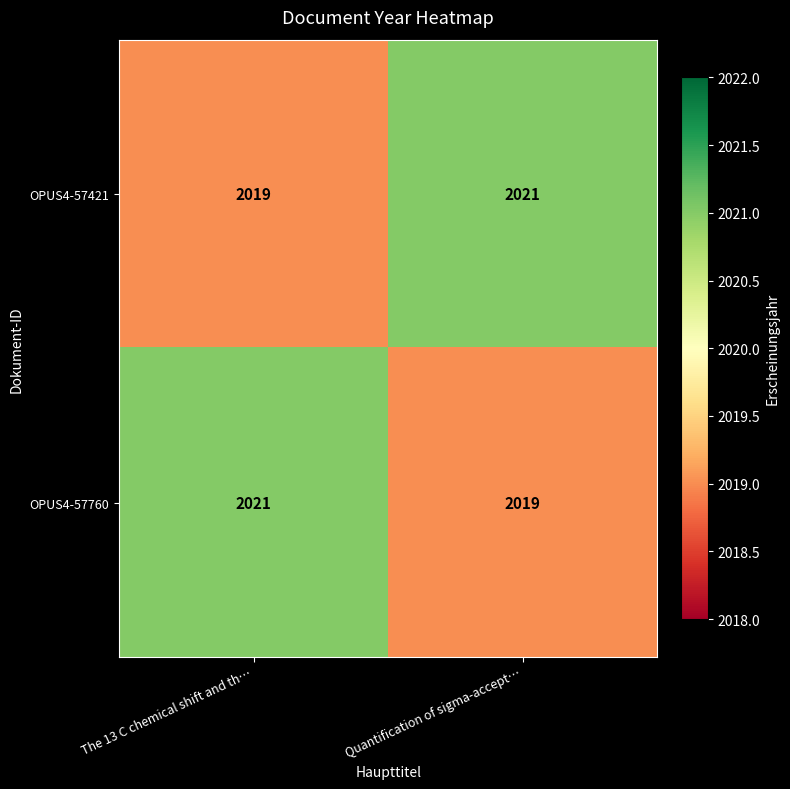

The OPUS4-57760 series shows 2019 at Quantification of sigma-accept…. True or false?

True